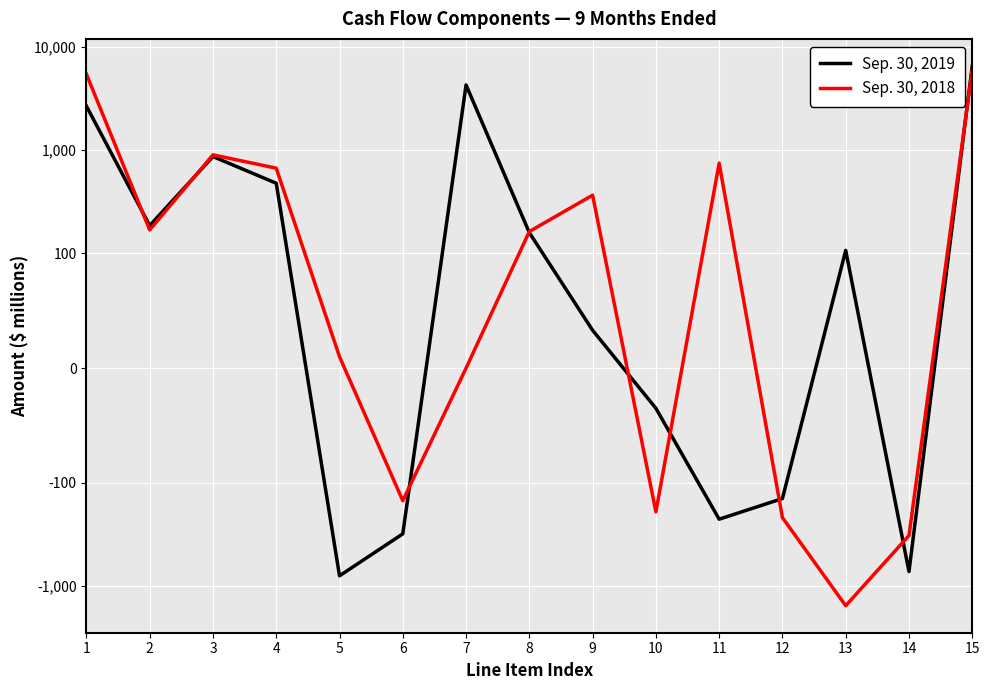

List the series in order of their peak value, highest first.

Sep. 30, 2019, Sep. 30, 2018